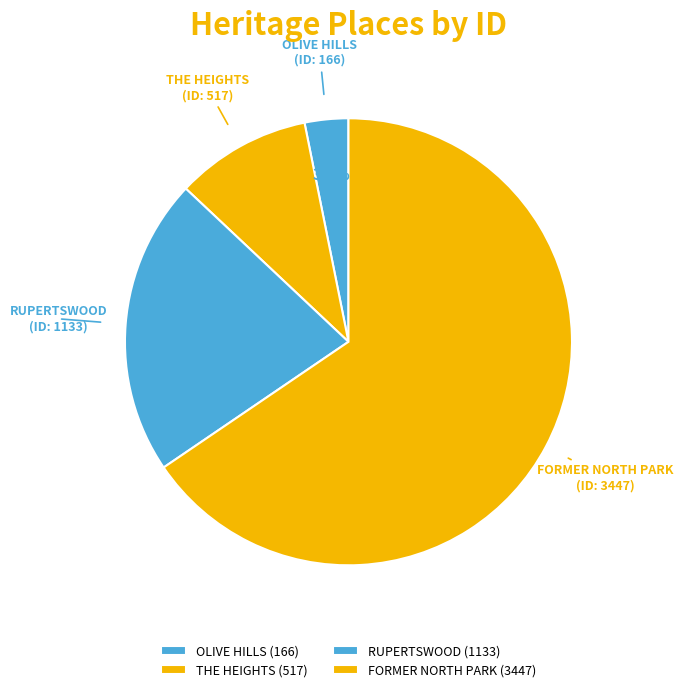

Combined, do THE HEIGHTS and OLIVE HILLS account for over 50%?

No